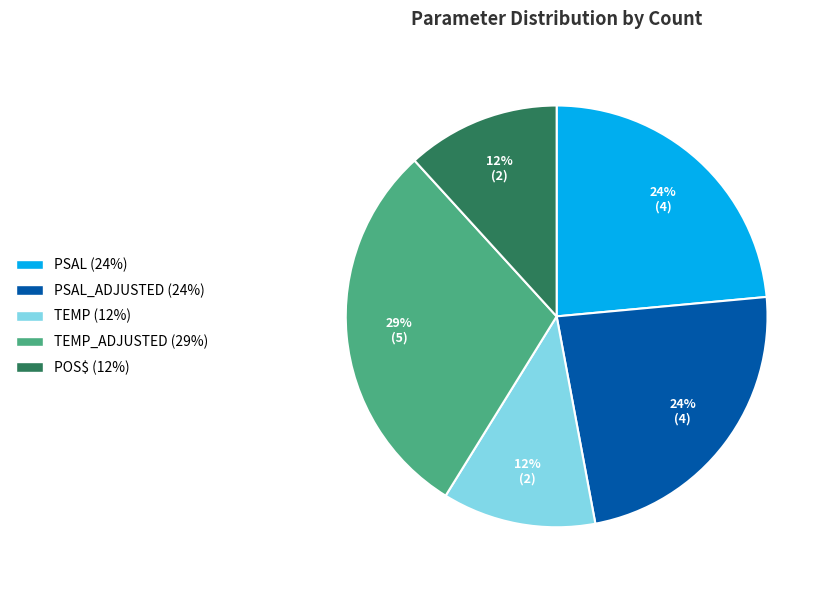

Is there any slice that represents more than half of the pie?

No